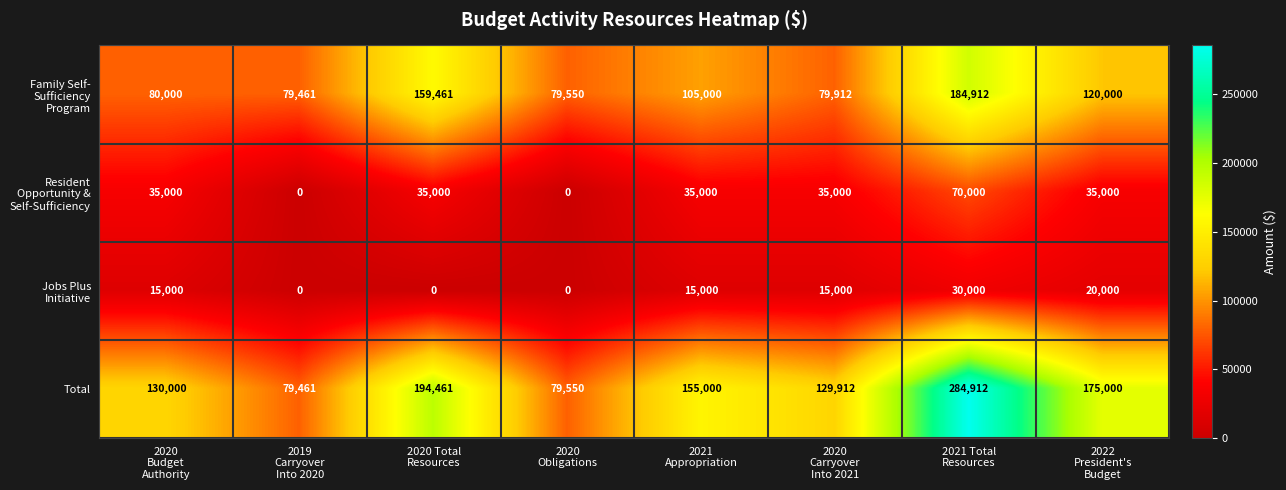

Which category has the highest value across all series?

2021 Total
Resources